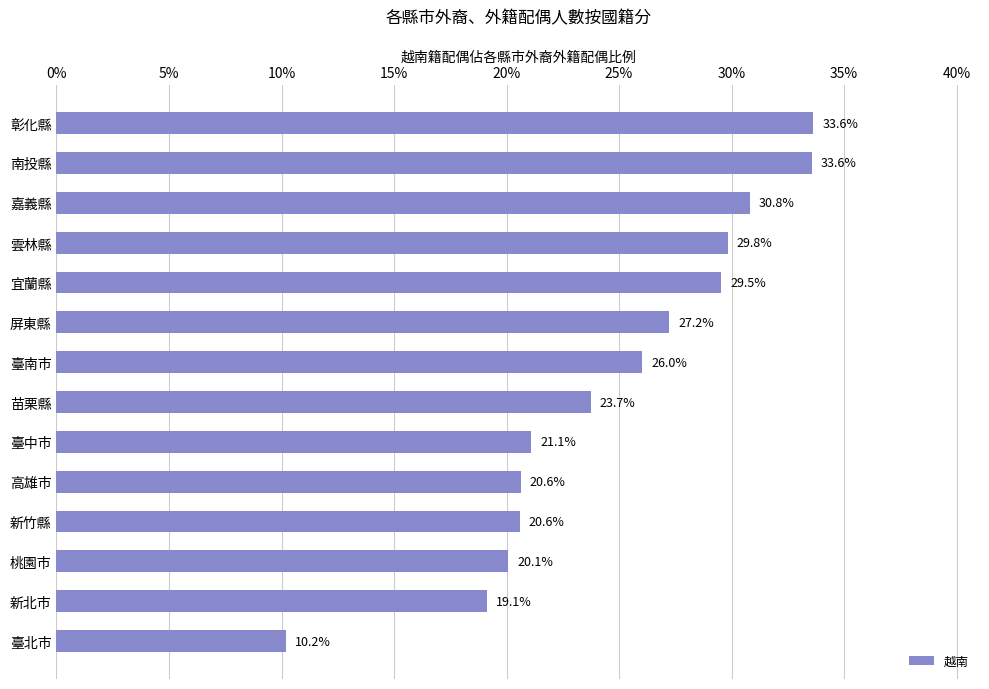

What is the label of the 4th bar from the top?

雲林縣